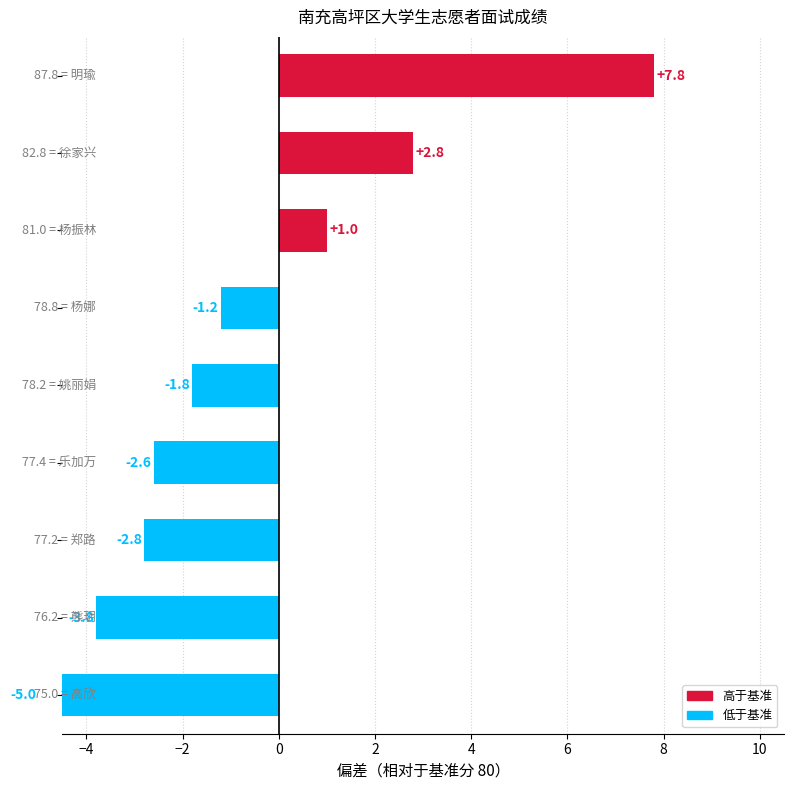

Are the bars horizontal?

Yes